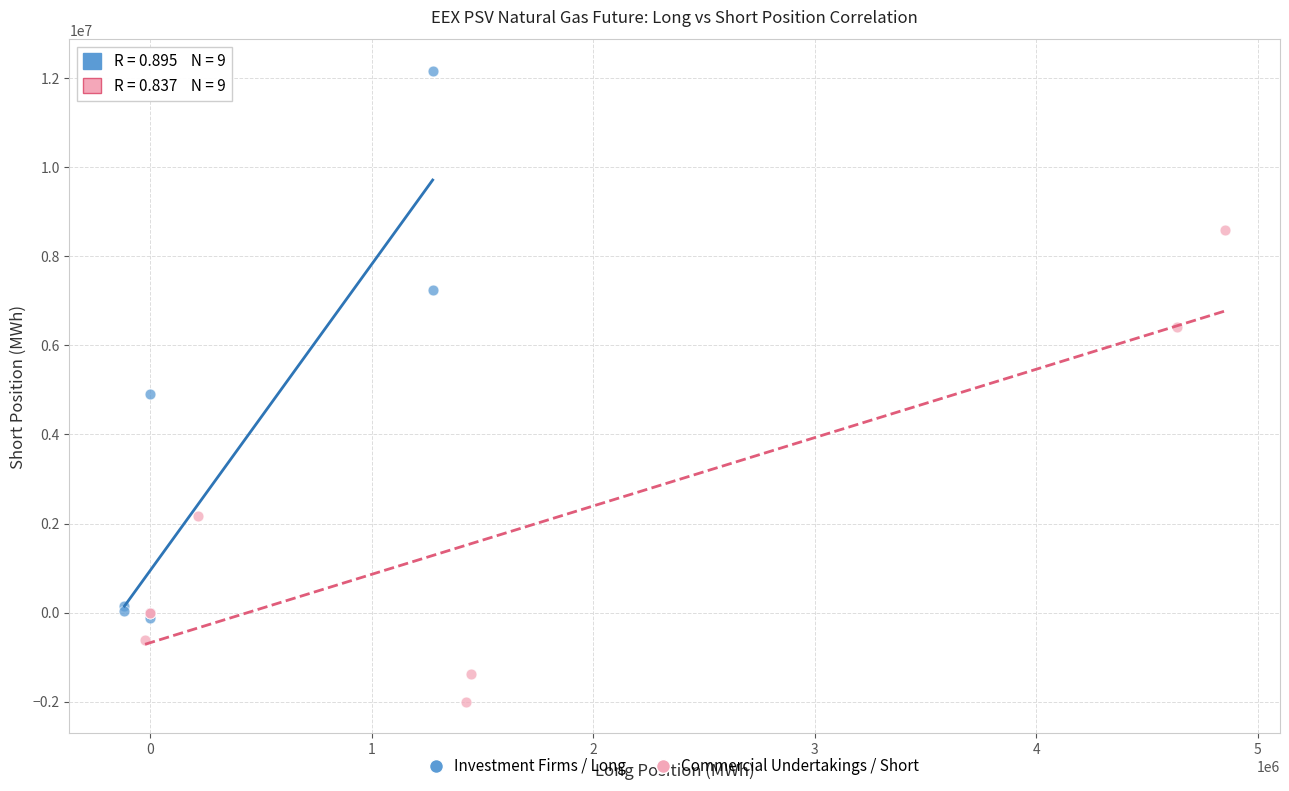

Which series has the widest spread of Y values?

Investment Firms / Long